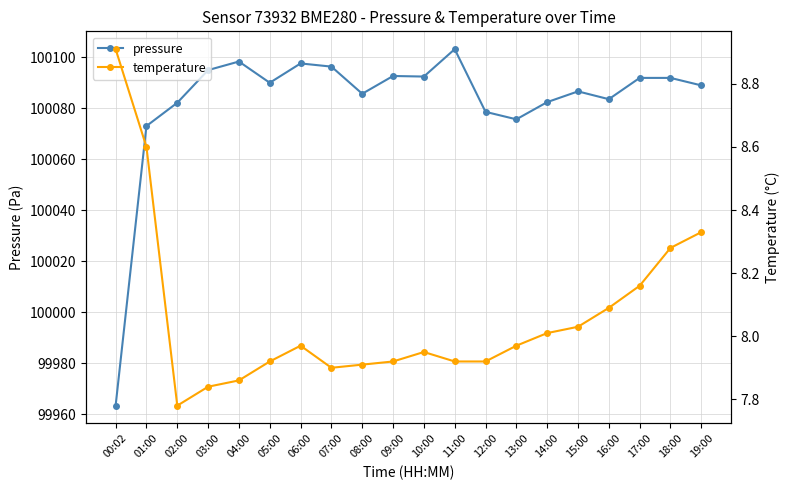

The pressure series shows 155618.7 at 03:00. True or false?

False